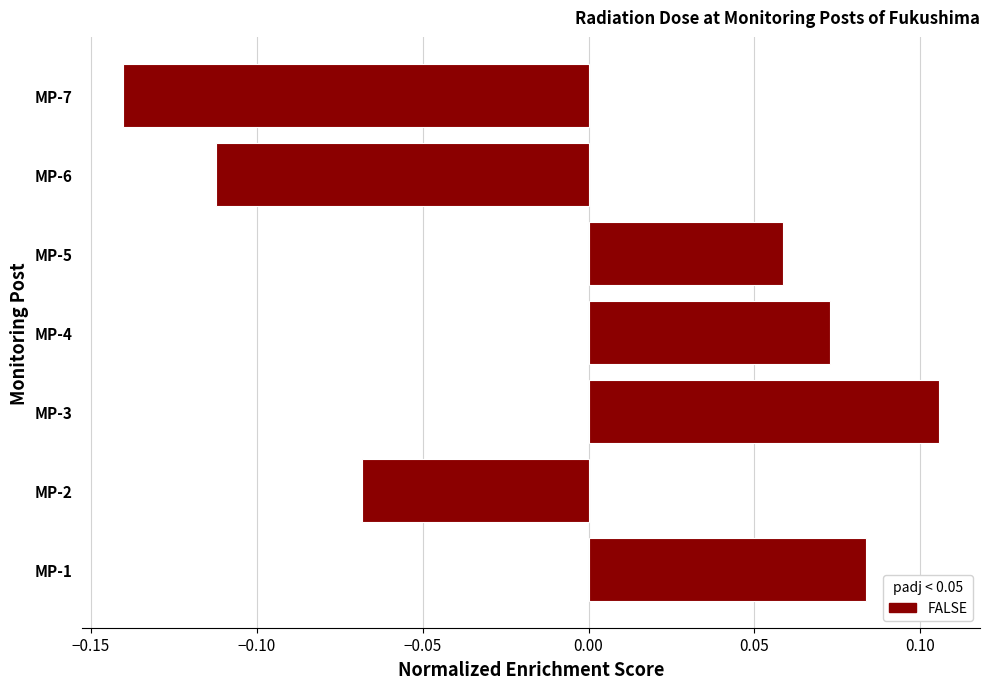

Which category has the highest value across all series?

MP-3